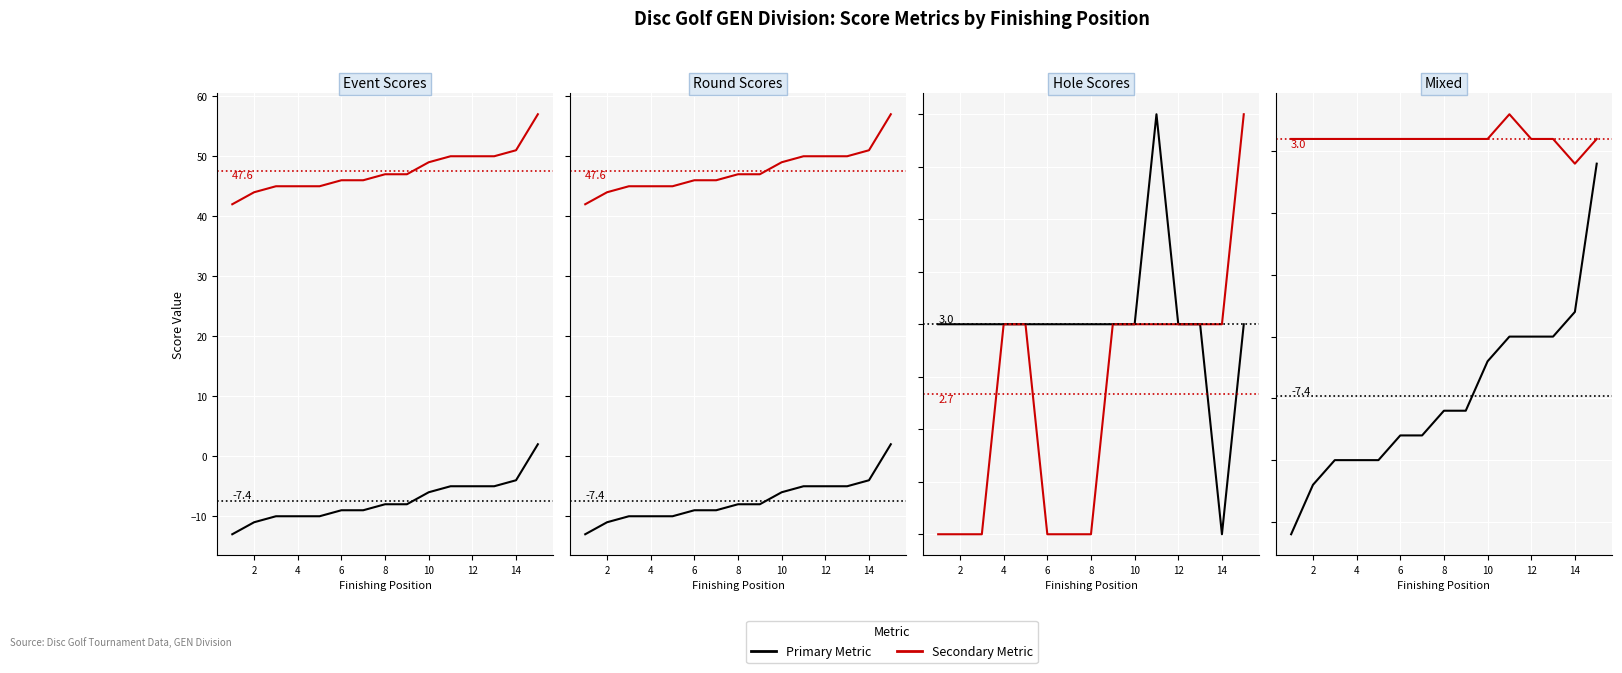

What is the difference between the maximum and minimum values in the Round Rel. Score series?

15